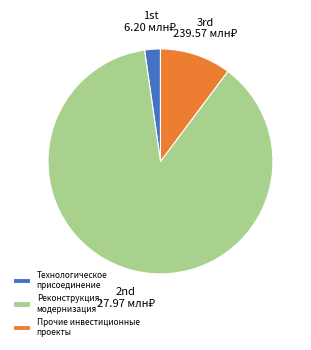

Combined, do Реконструкция, модернизация and Прочие инвестиционные проекты account for over 50%?

Yes